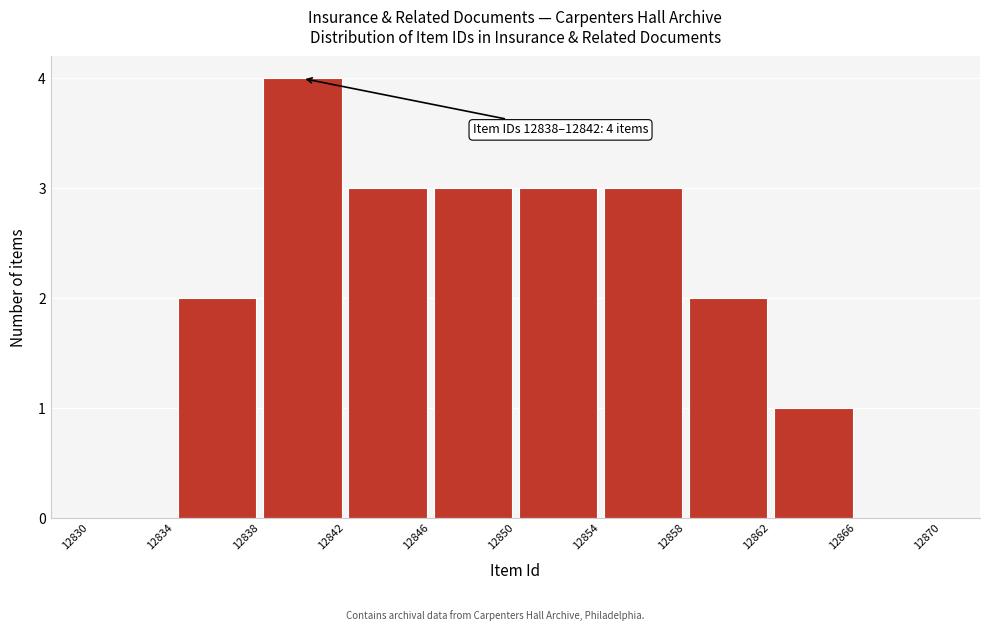

Which range on the x-axis has the tallest bar?

12838 to 12842